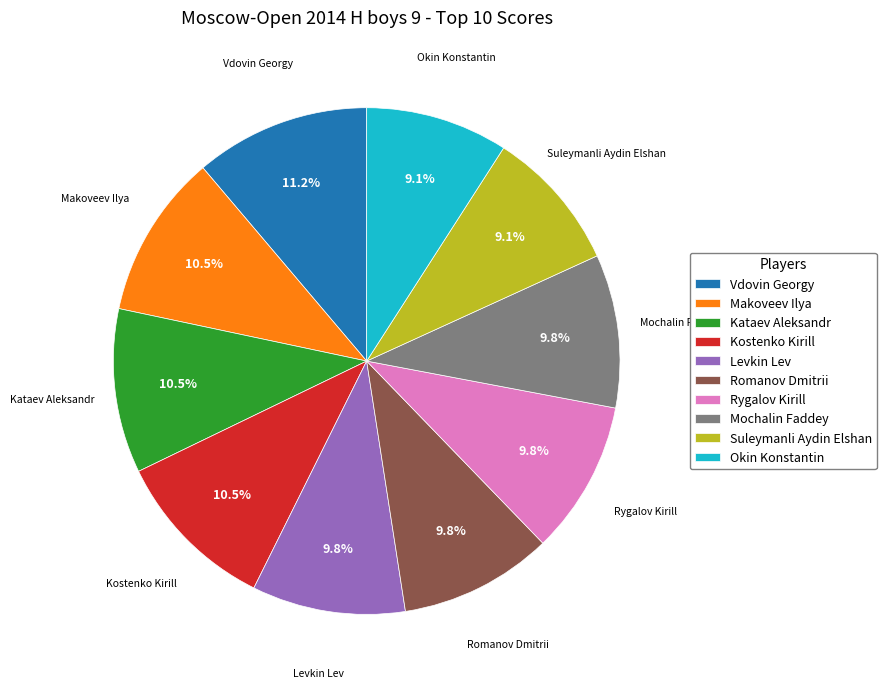

To the nearest percent, what is the combined percentage of Kostenko Kirill and Okin Konstantin?

20%